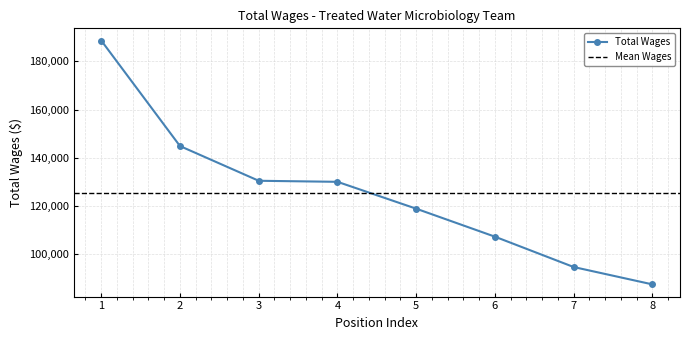

The value of Total Wages at 4 is 82902. True or false?

False